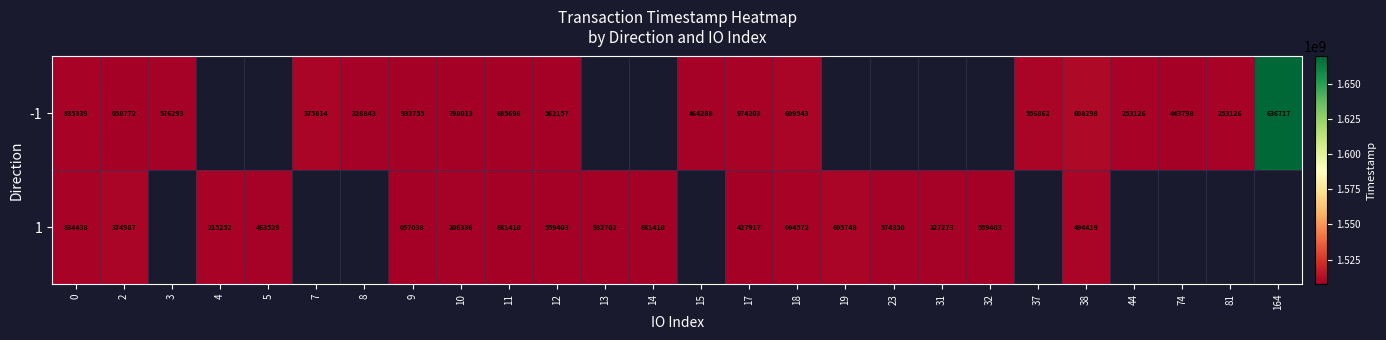

Which label corresponds to the largest value in the chart?

164